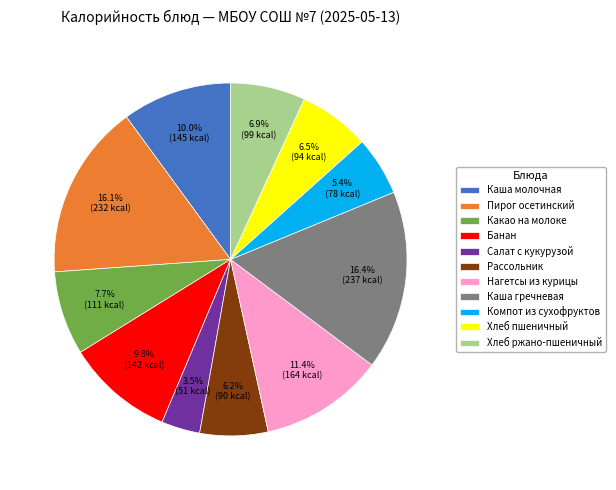

Is there a majority slice in this chart?

No